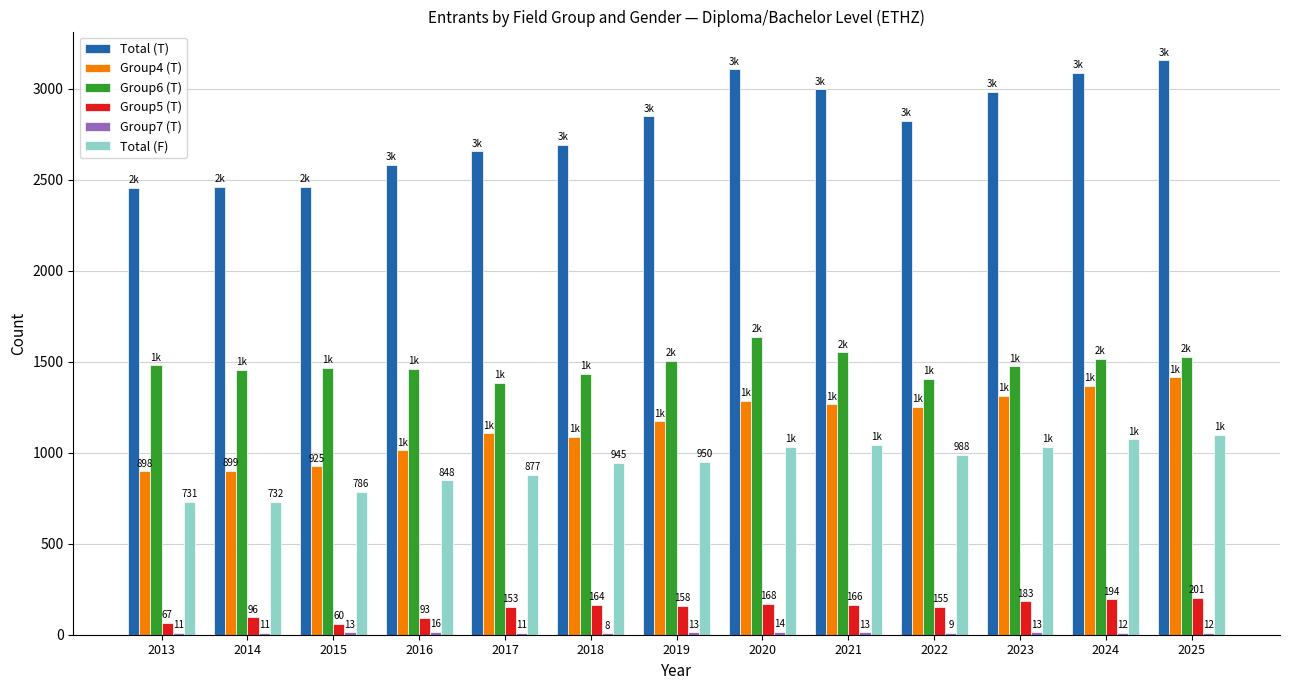

Is the value of Group4 (T) at 2021 greater than the value of Group5 (T) at 2014?

Yes